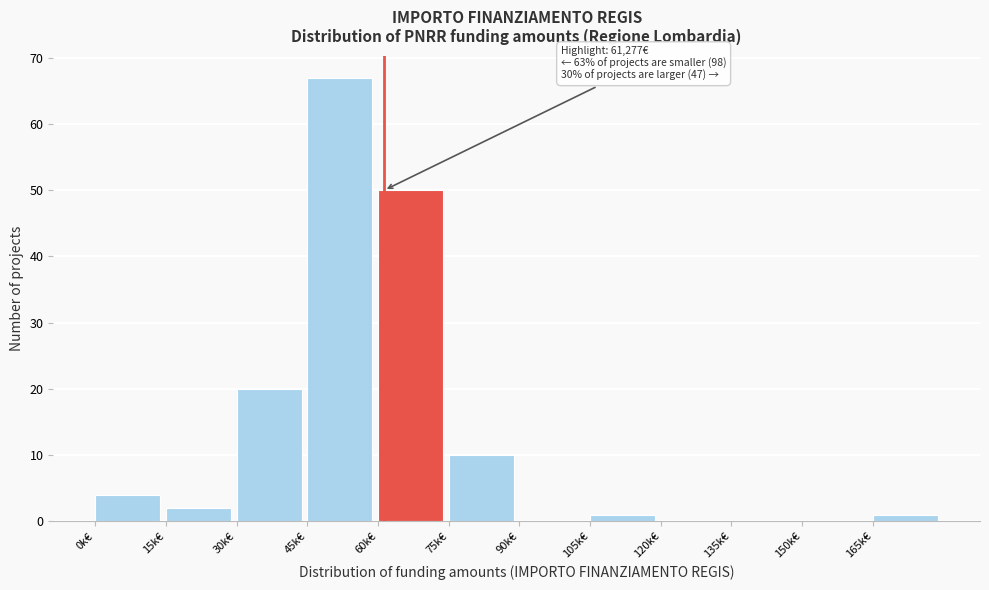

Reading left to right, transcribe all the data shown in this chart.

0k€=4	15k€=2	30k€=20	45k€=67	60k€=50	75k€=10	90k€=0	105k€=1	120k€=0	135k€=0	150k€=0	165k€=1